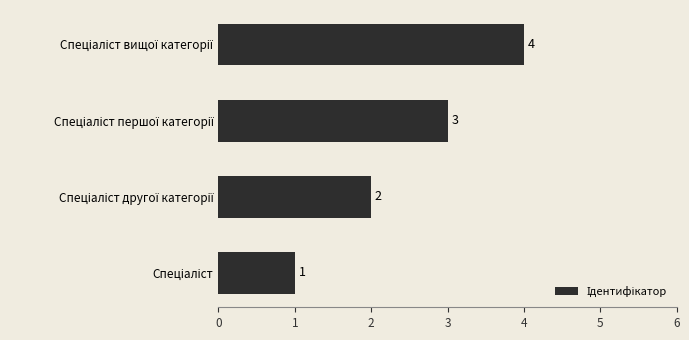

Count the values in the range 2 to 4.

3